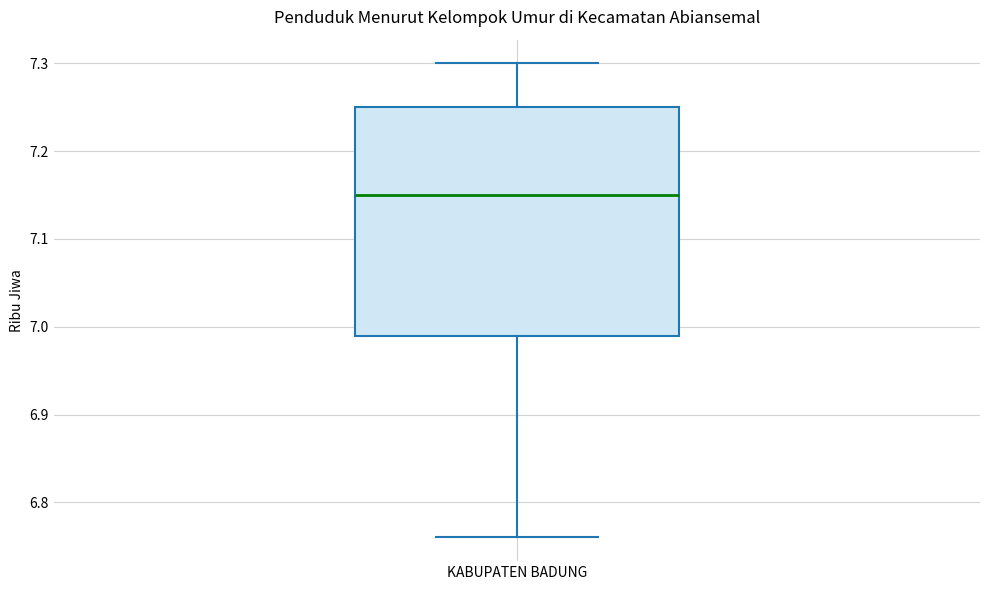

Read this box plot against the y-axis: the position of the median line, the range covered by the box, and the ends of both whiskers. The values are not printed on the chart, so give them approximately, as read against the axis.

median 7.15, box 6.99 to 7.25, whiskers 6.76 to 7.30